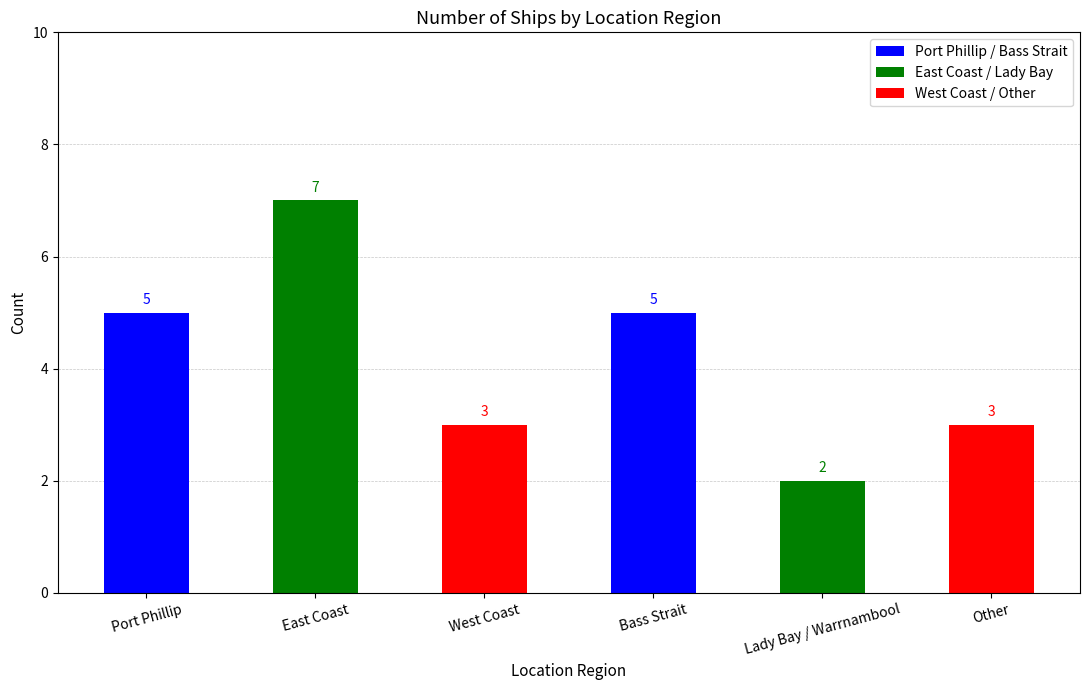

The value at West Coast is 1. True or false?

False